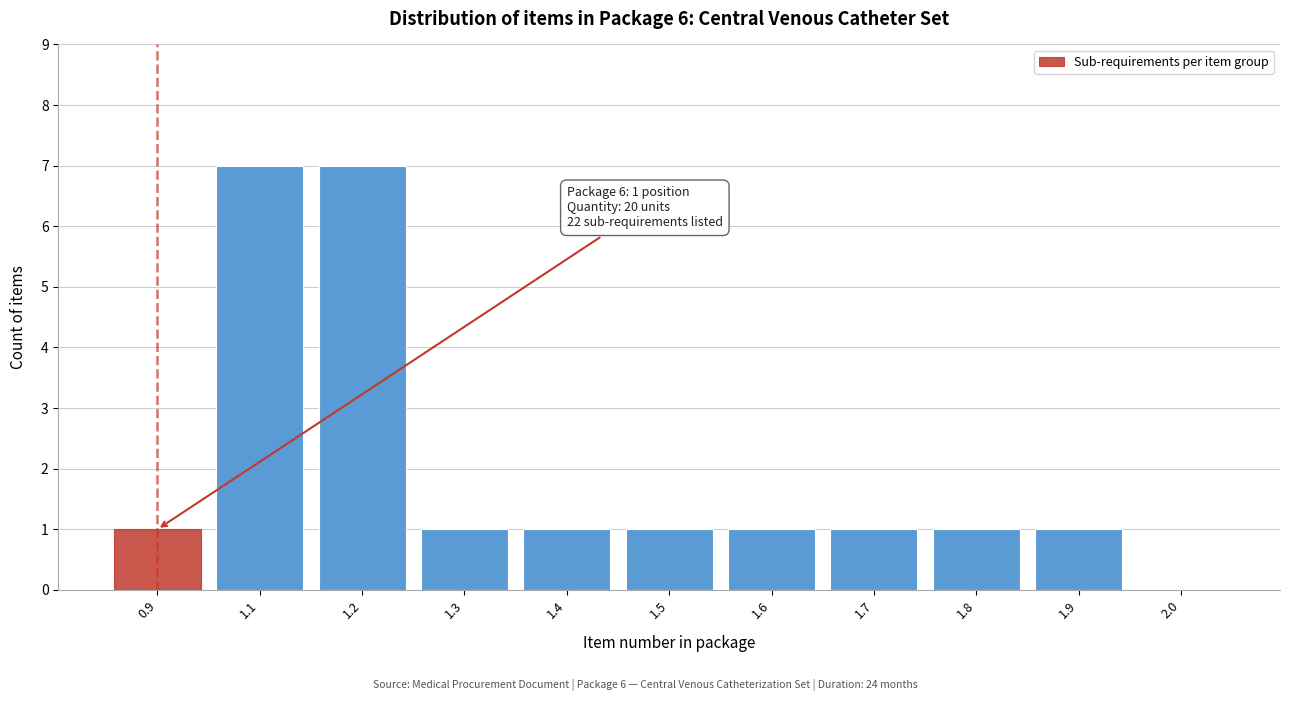

Reading right to left, transcribe all the data shown in this chart.

2.0=0	1.9=1	1.8=1	1.7=1	1.6=1	1.5=1	1.4=1	1.3=1	1.2=7	1.1=7	0.9=1